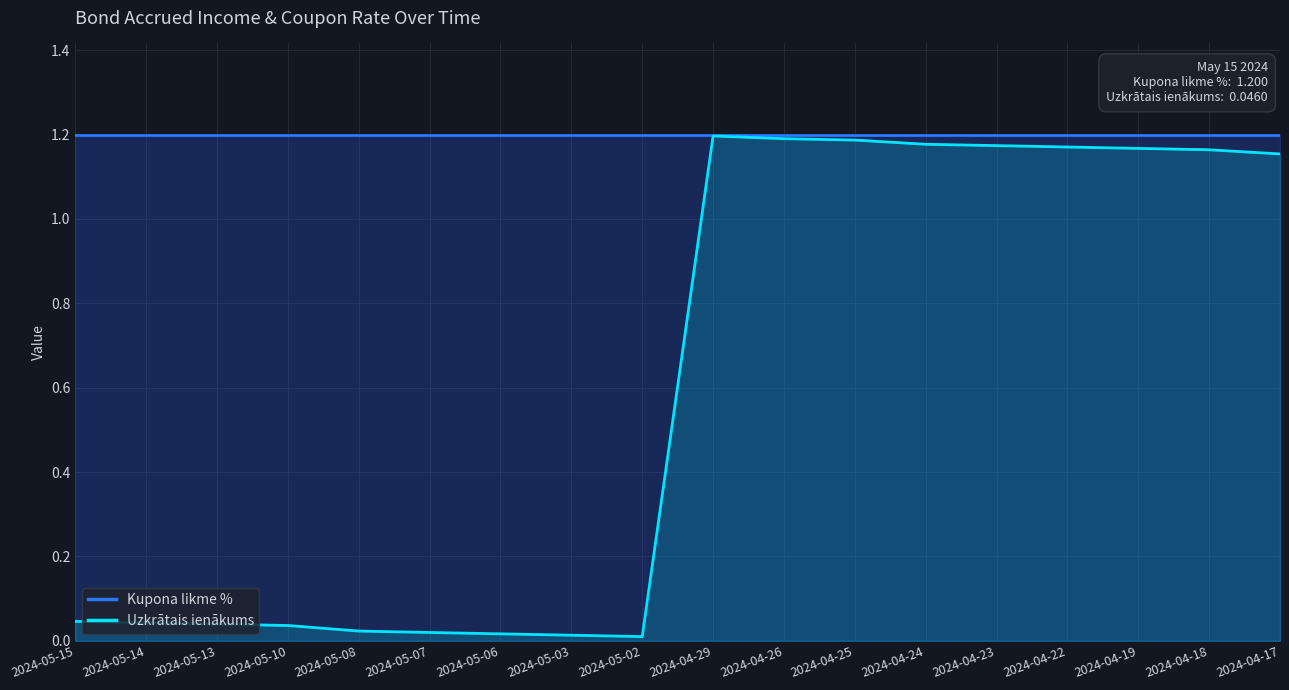

What is the label of the 1st point from the right?

2024-04-17